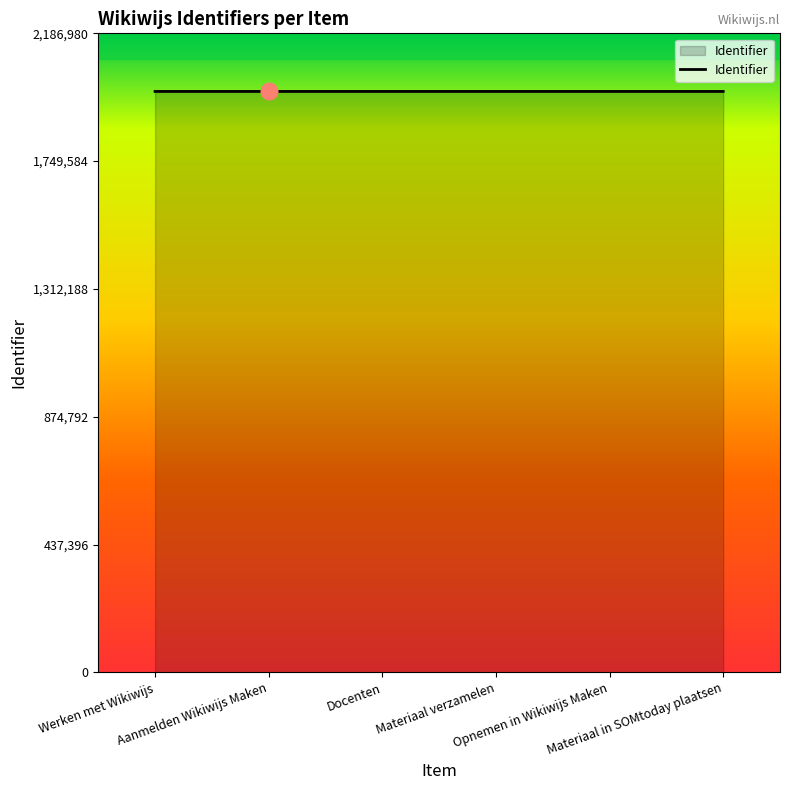

What is the average value?

1988154